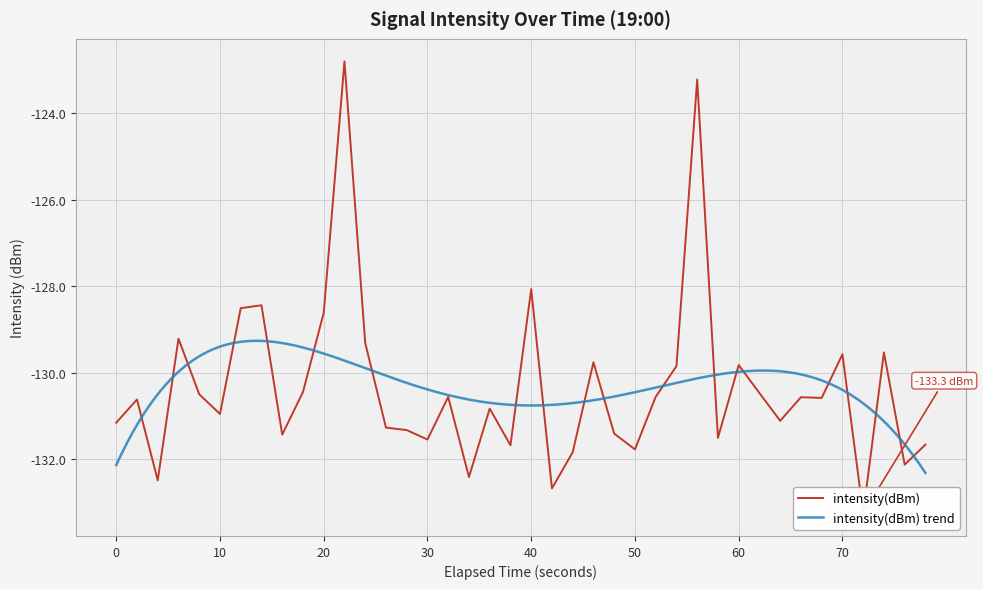

Is this an area chart (filled region under the line)?

No